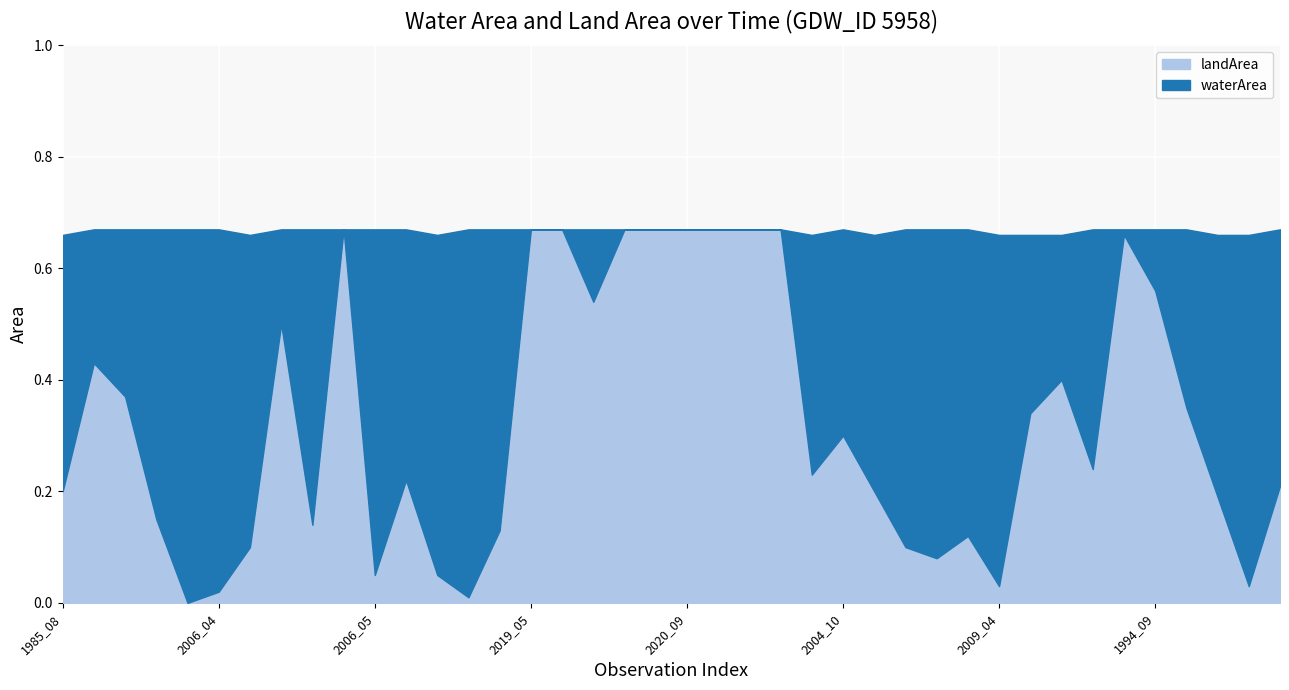

What is the approximate value of landArea at 1993_07?

0.4